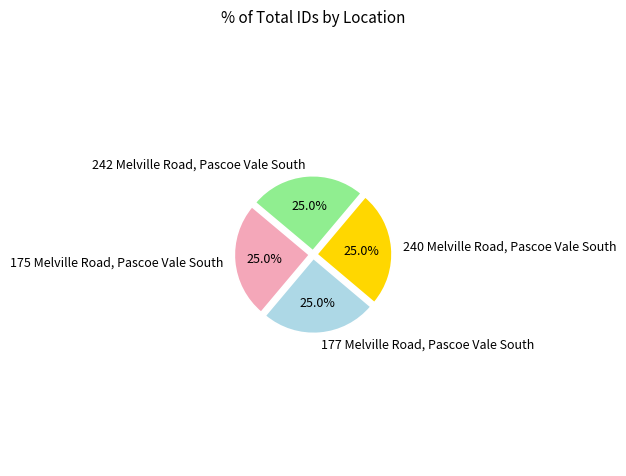

How many slices are in this pie chart?

4